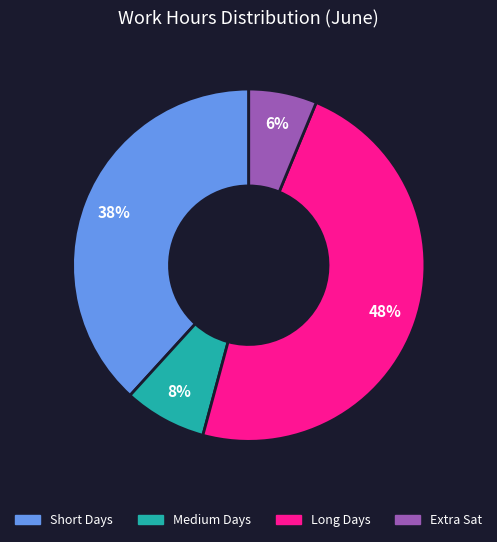

The Long Days slice represents 48% of the pie. True or false?

True